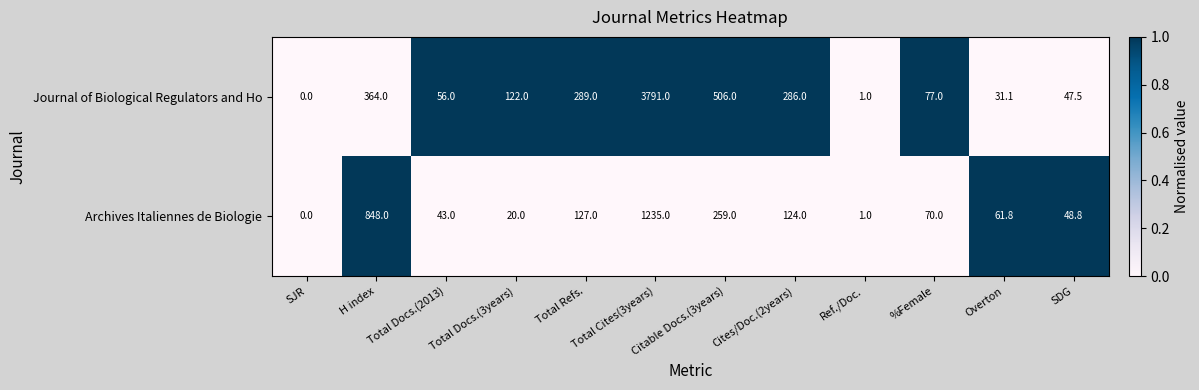

Which series changed the most between SJR and Total Docs.(3years)?

Journal of Biological Regulators and Ho